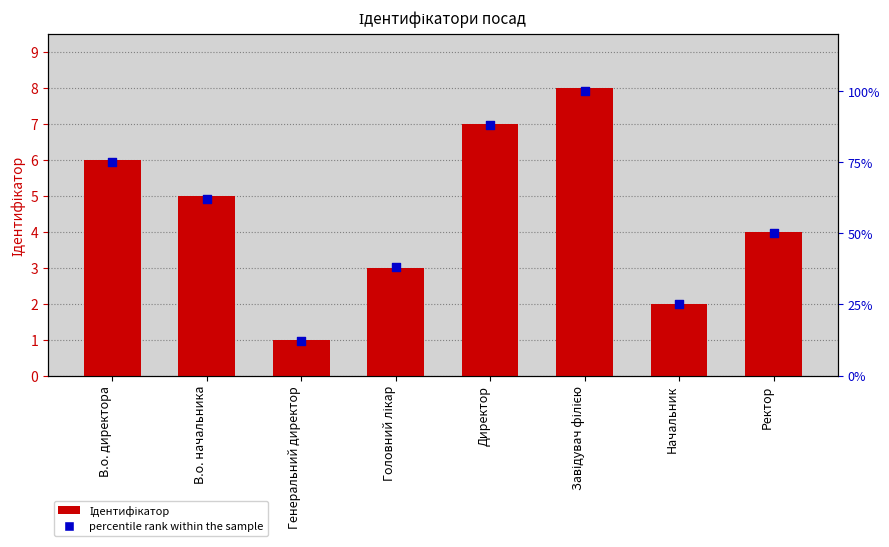

At how many categories does at least one series exceed 96?

1